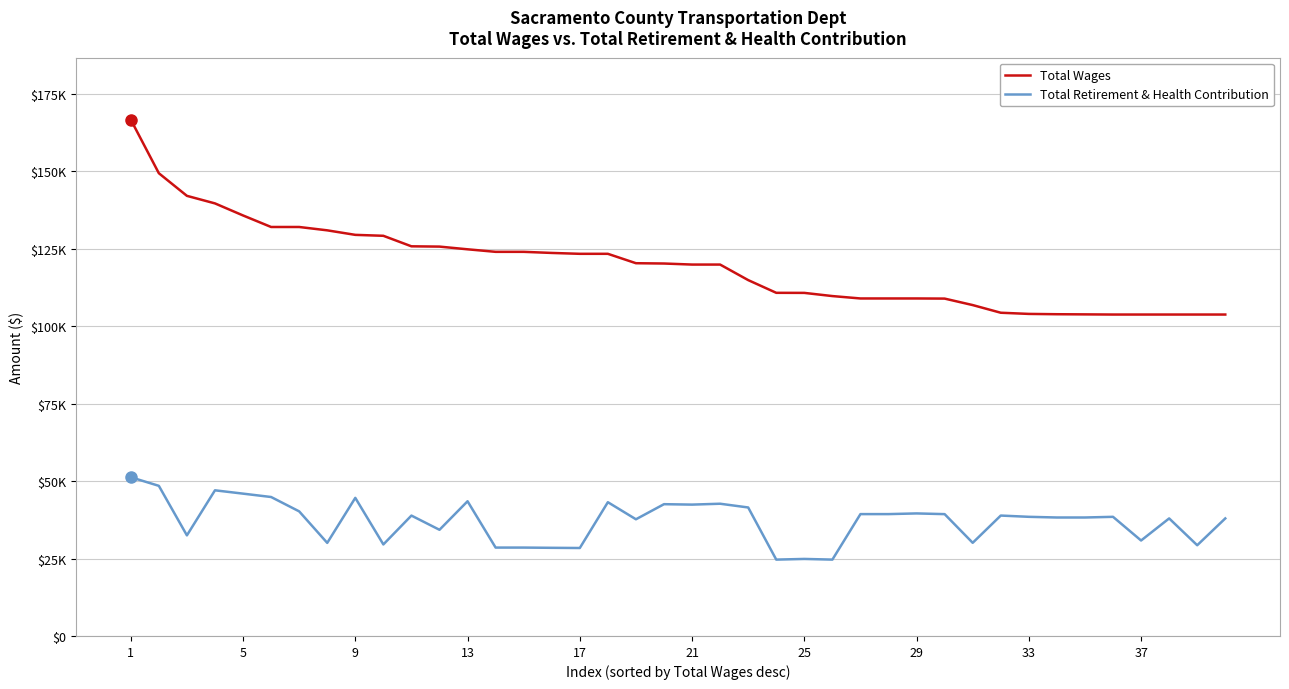

What are all the series names shown in the legend?

Total Wages, Total Retirement & Health Contribution